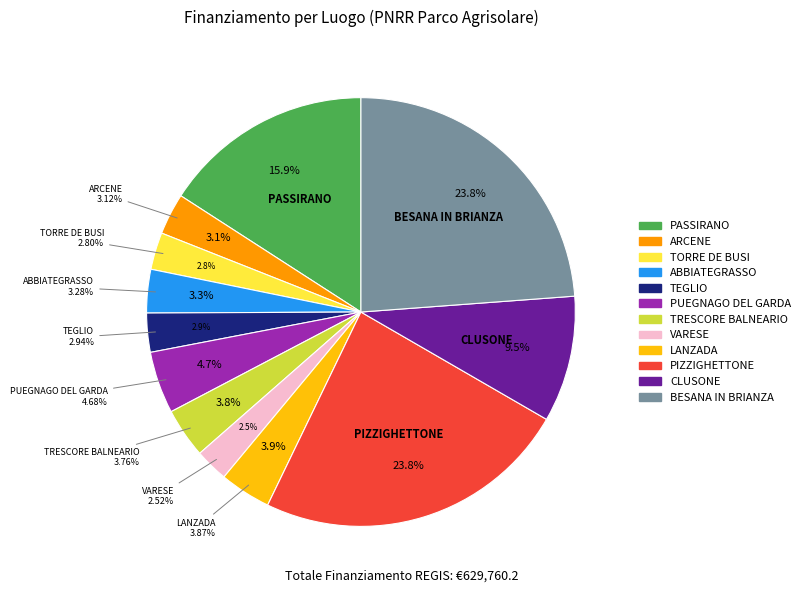

To the nearest percent, what portion does TRESCORE BALNEARIO represent?

4%